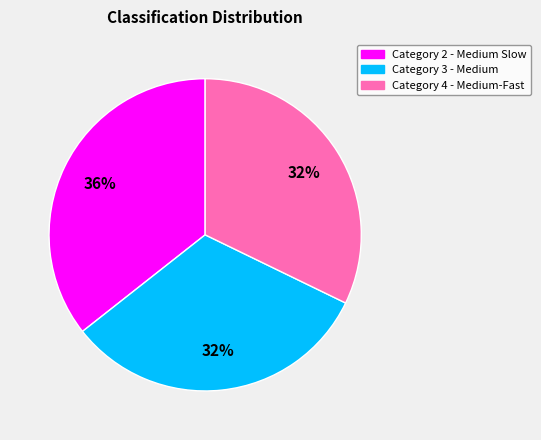

To the nearest percent, what portion does Category 3 - Medium represent?

32%